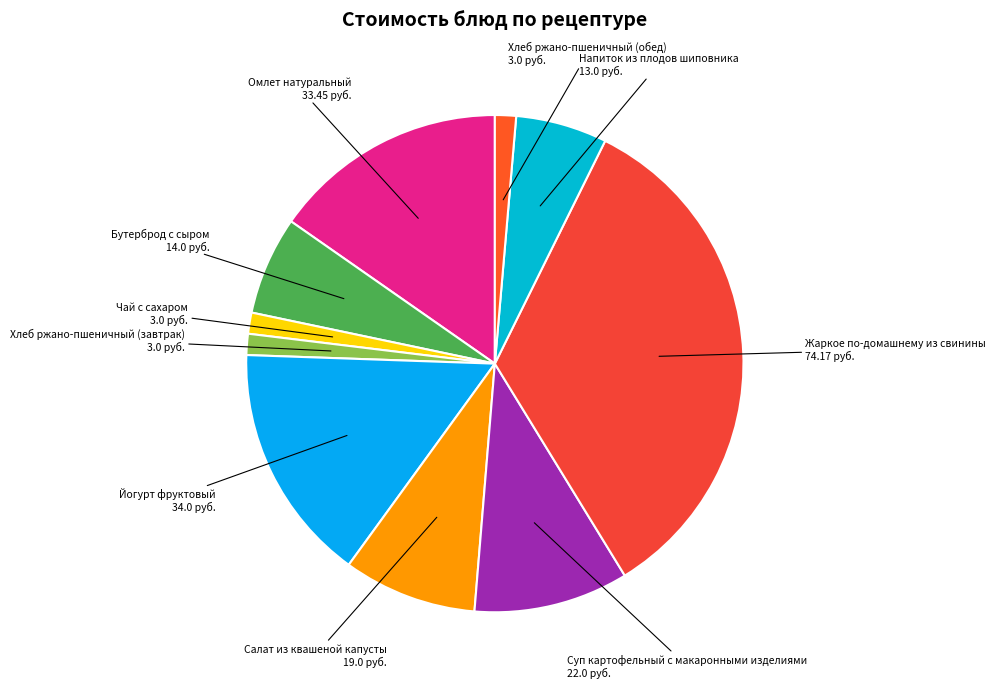

How many slices are in this pie chart?

10